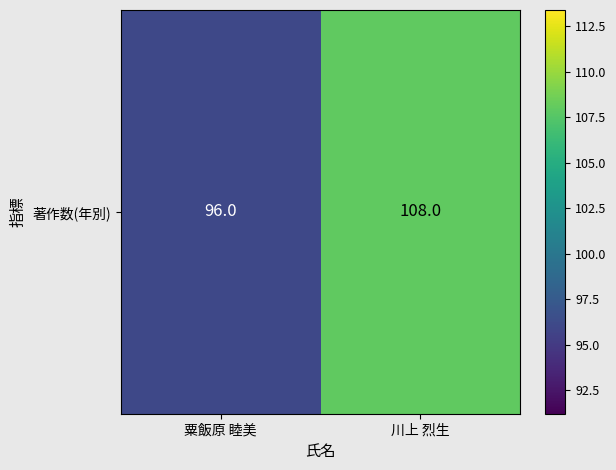

What is the ratio of the value at 川上 烈生 to the value at 粟飯原 睦美?

1.1